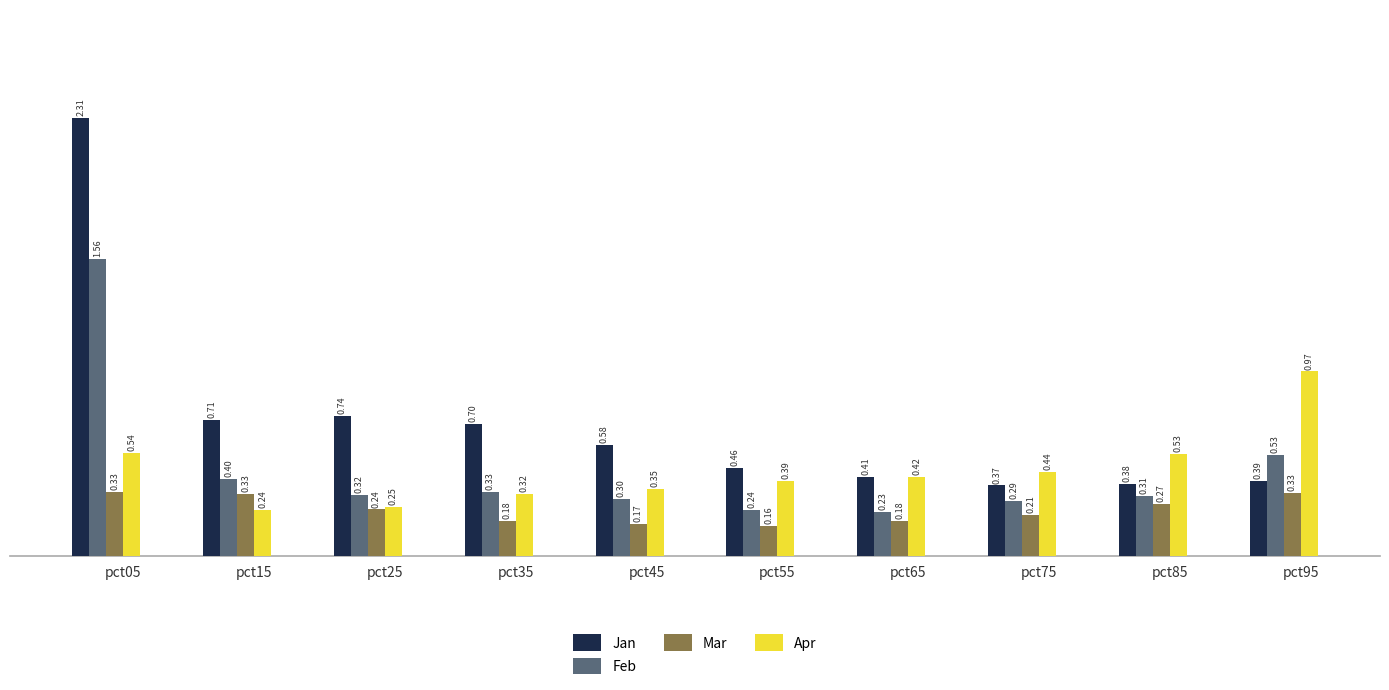

What is the sum of all Feb values?

4.5